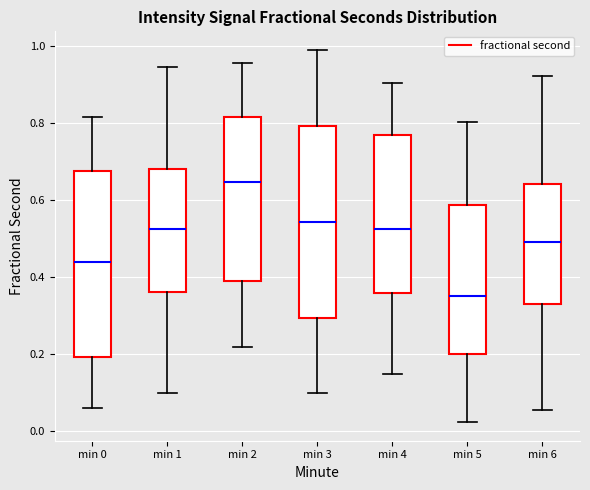

Which box has the lowest median line?

min 5